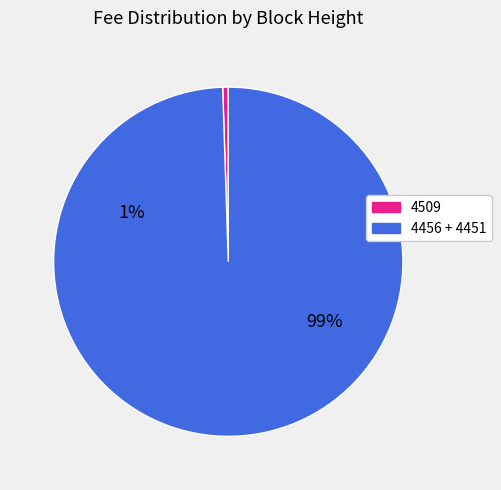

How many segments does this pie chart have?

2